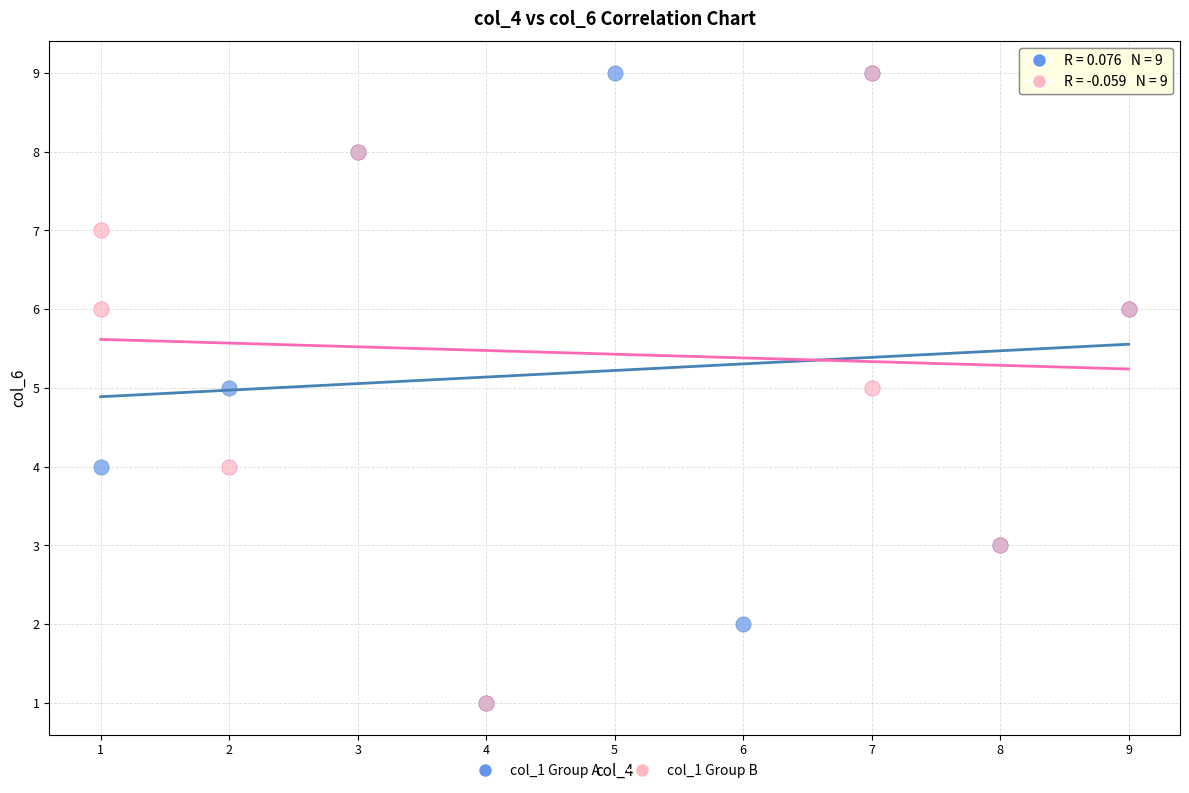

What are all the series names shown in the legend?

col_1 Group A, col_1 Group B